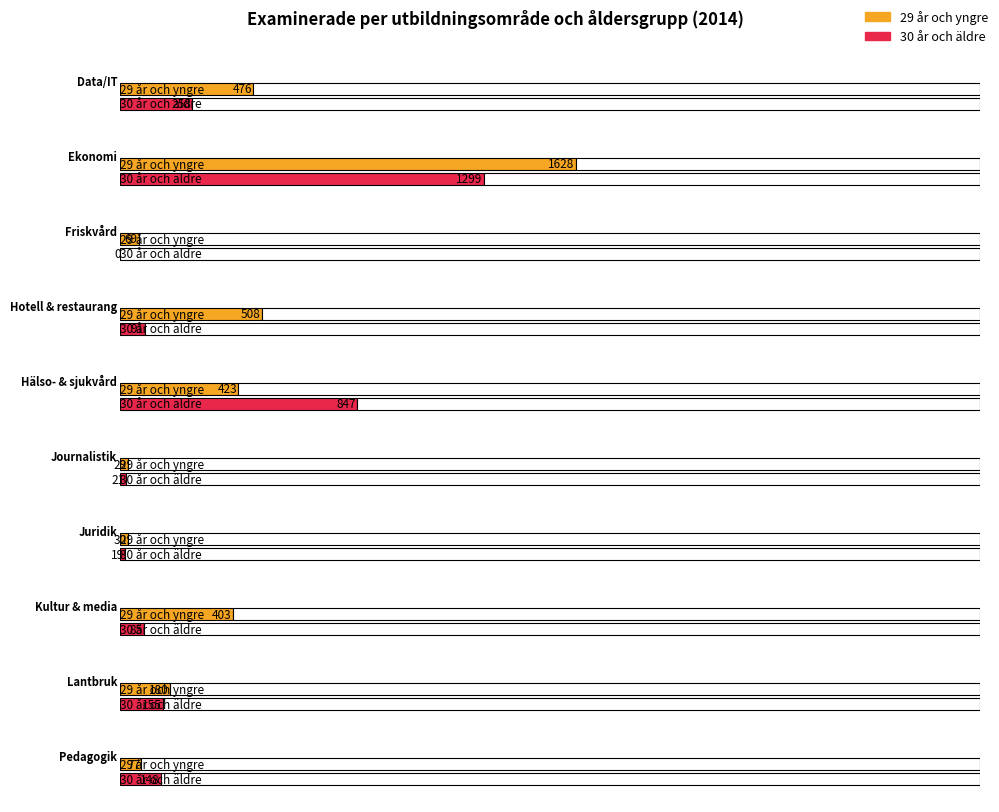

What is the value of the 30 år och äldre bar at the 7th from the left?

19